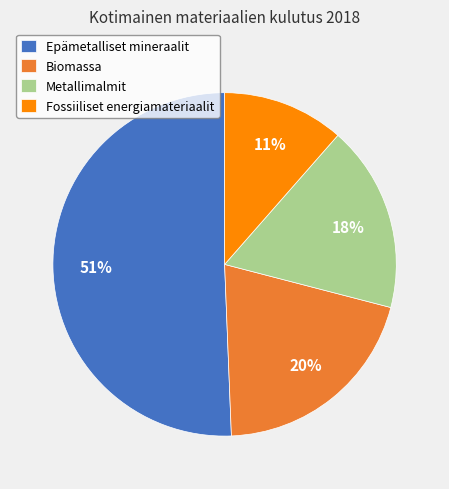

True or false: Biomassa accounts for 20% of the total.

True